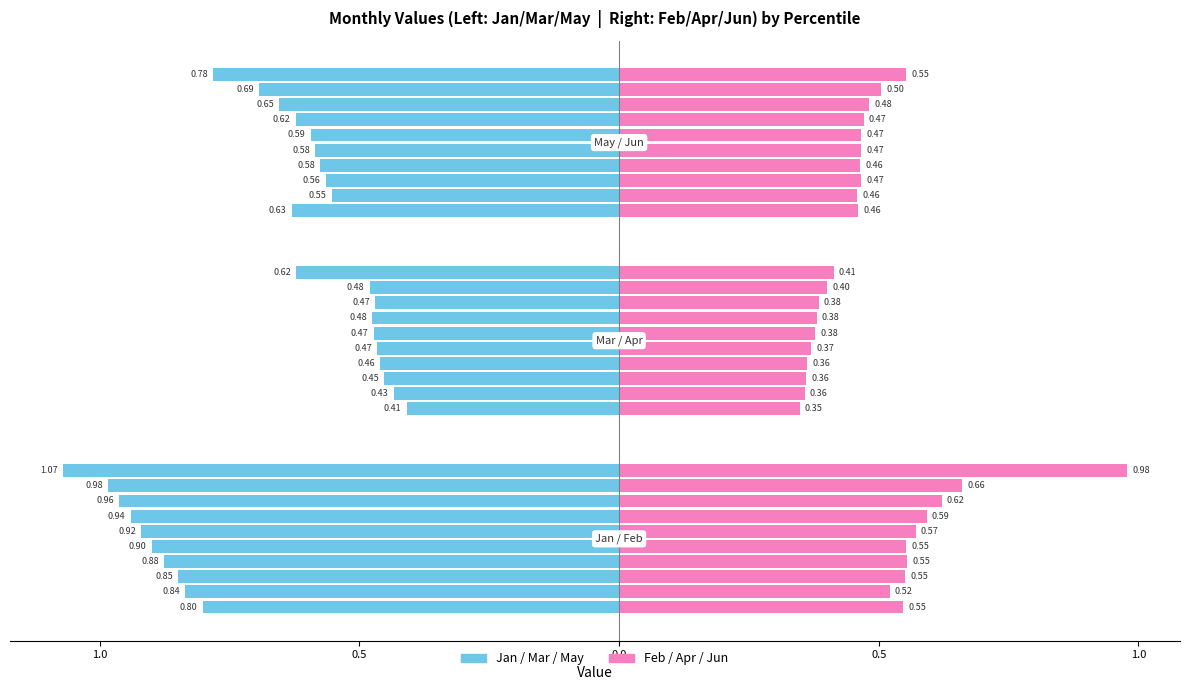

What is the average value of the Apr series?

0.4